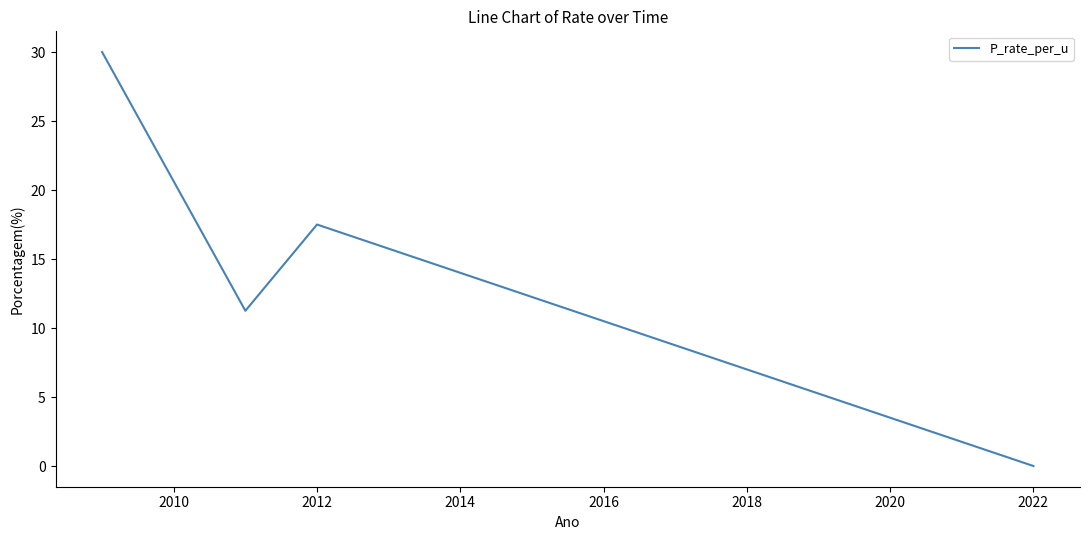

What is the average value?

14.7